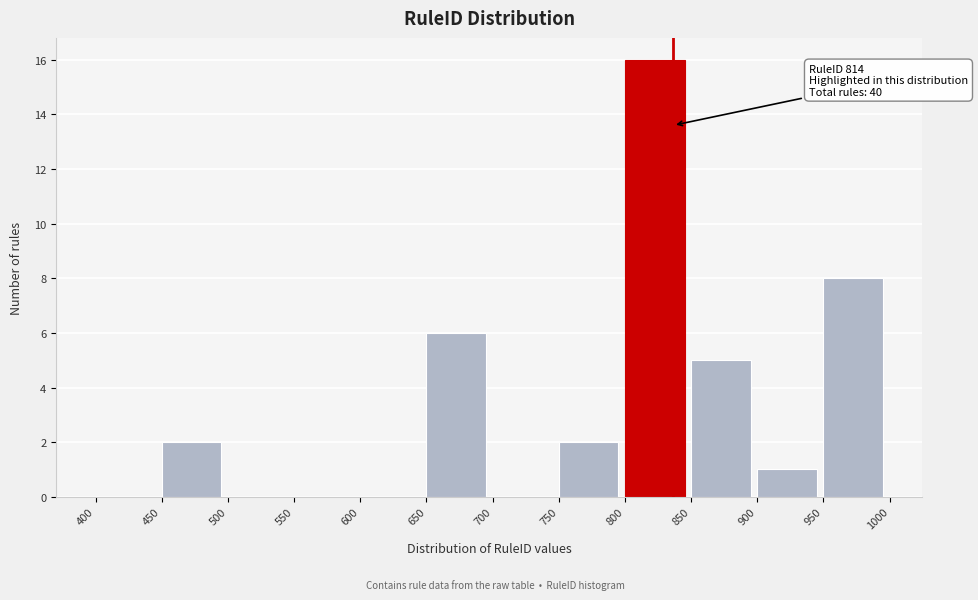

Over which range of the x-axis is the bar tallest?

800 to 850